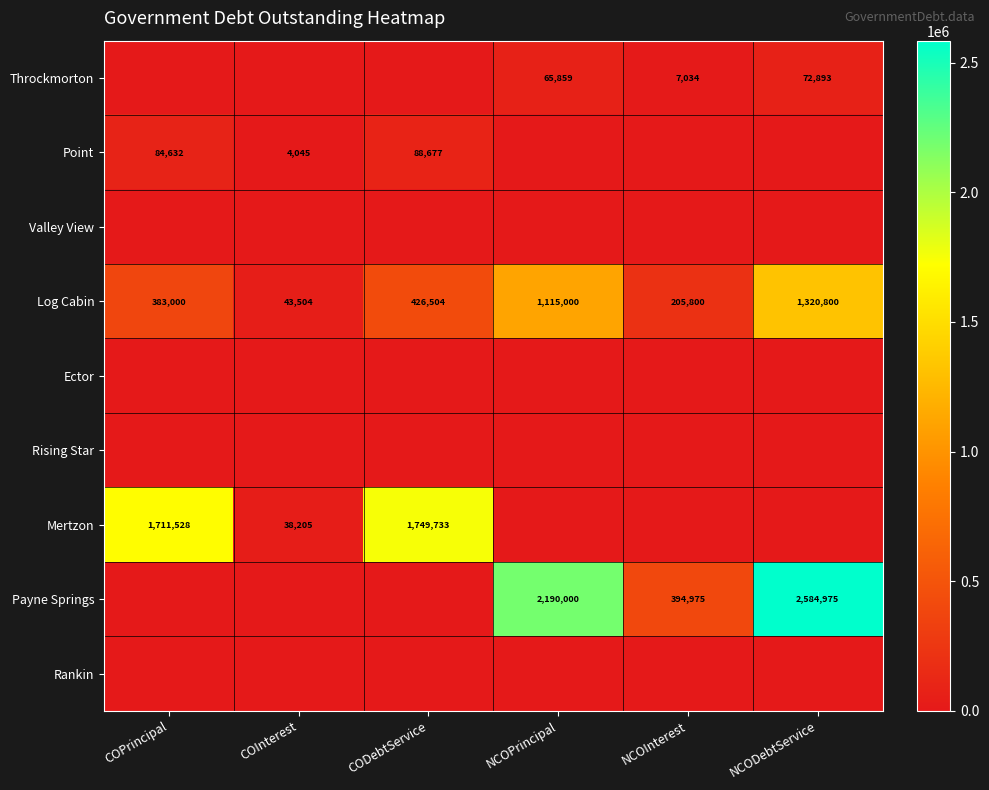

Is it true that Throckmorton equals 7034 at NCOInterest?

True